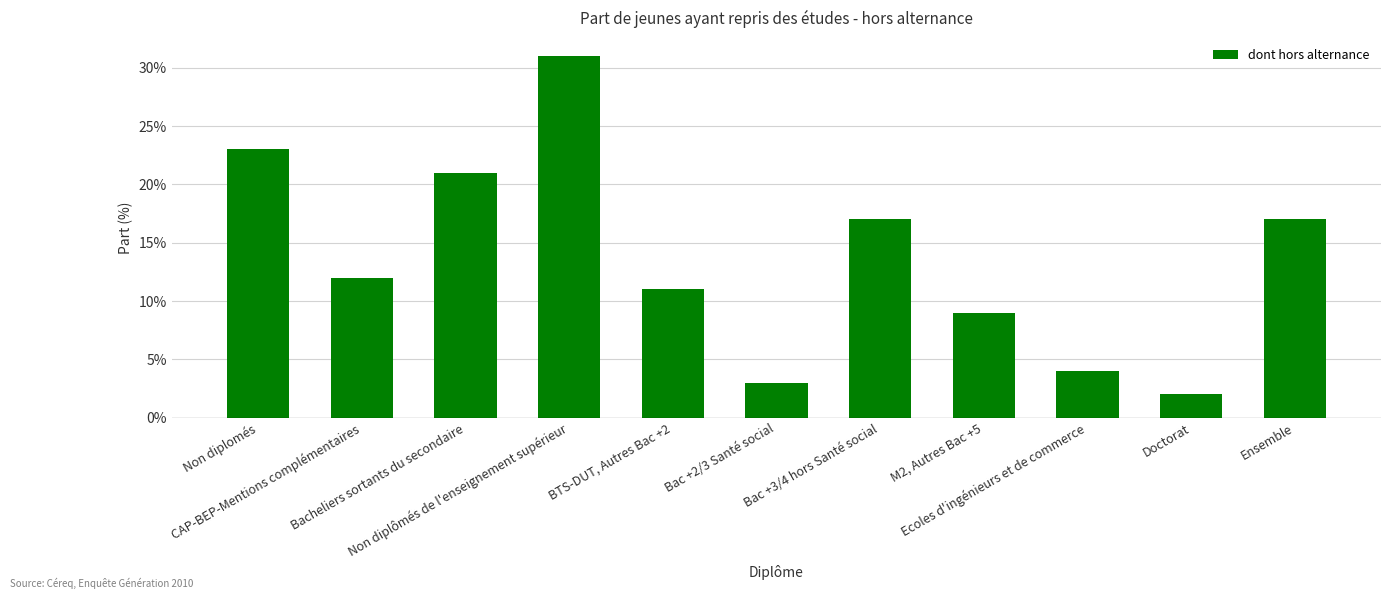

What is the average value?

14